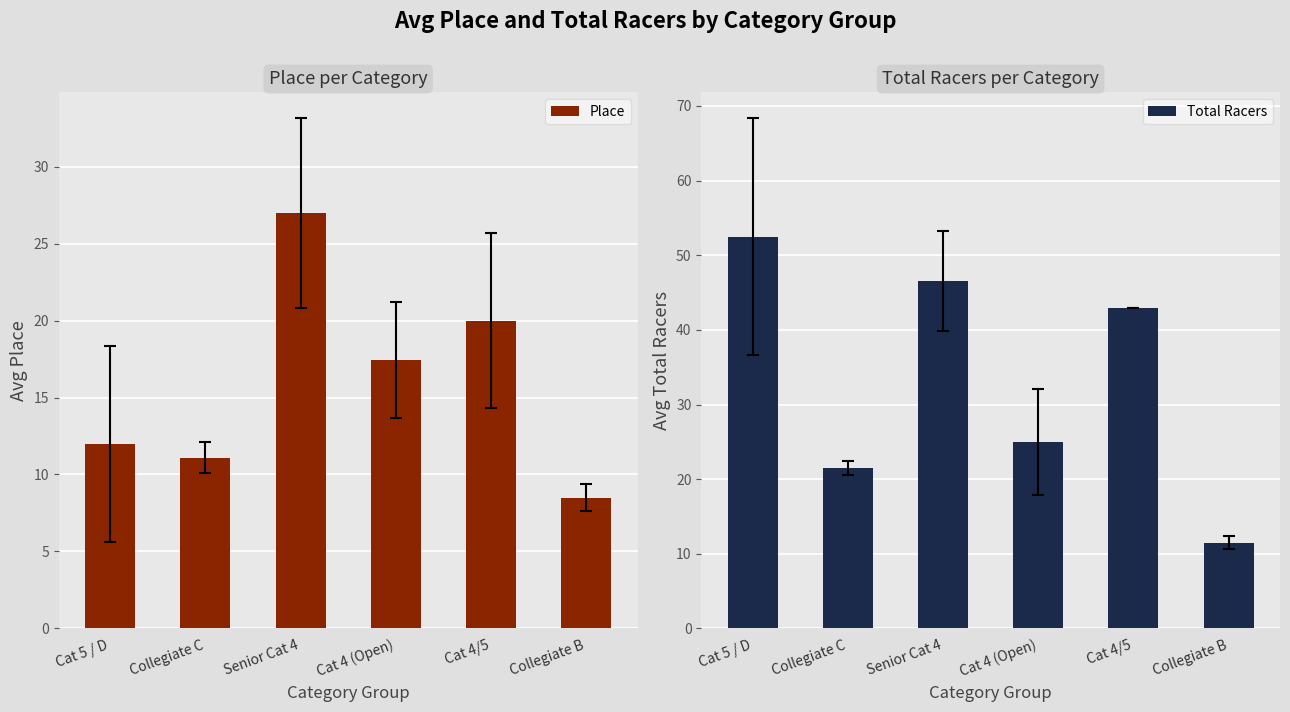

Between Collegiate C and Collegiate B, which is larger?

Collegiate C